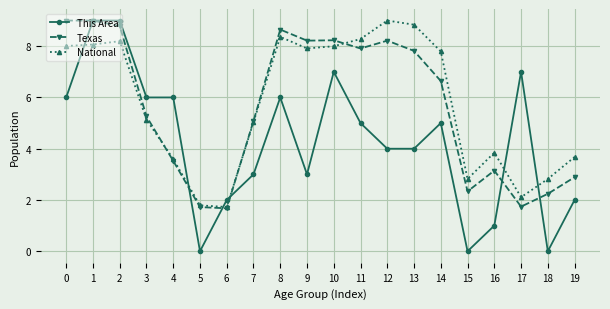

In National, how many points are higher than both neighbors (excluding endpoints)?

4